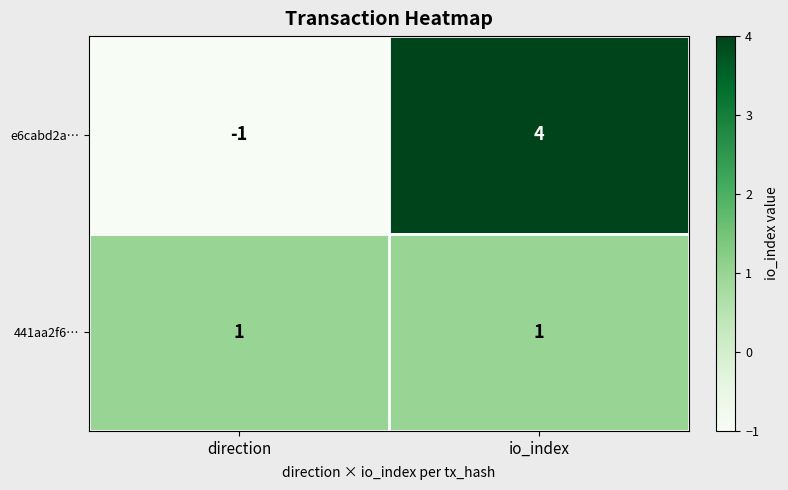

Count the number of data series in this chart.

2